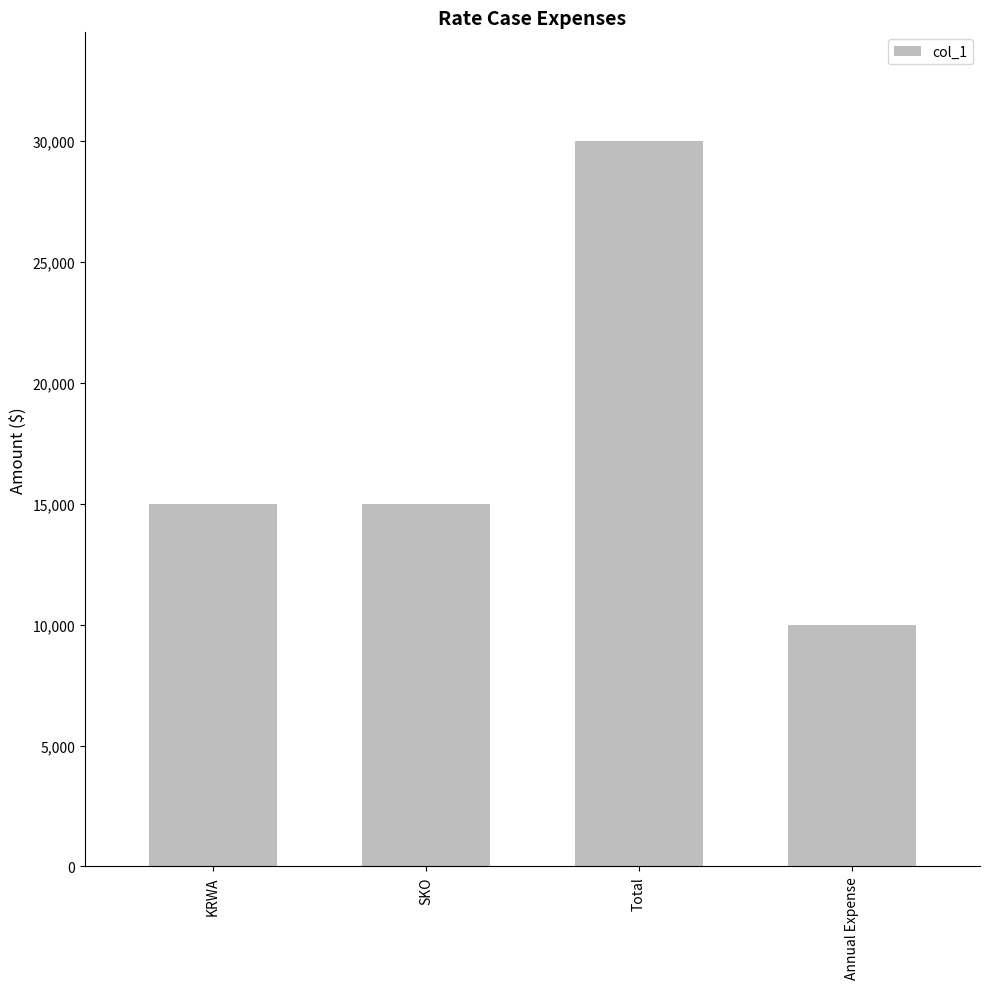

The value at Total is 30000. True or false?

True